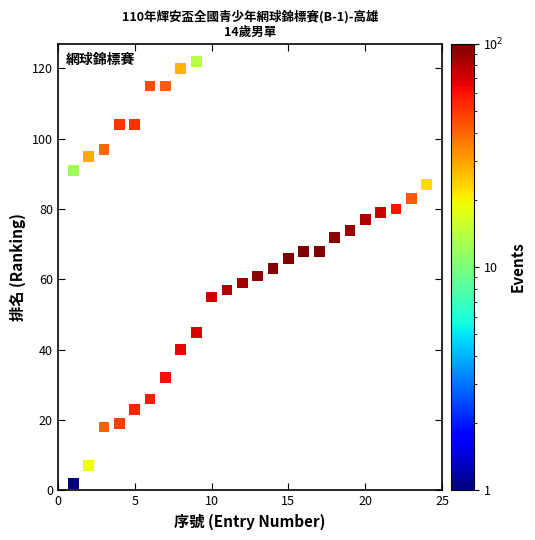

What is the range of Y values (max minus min)?

120